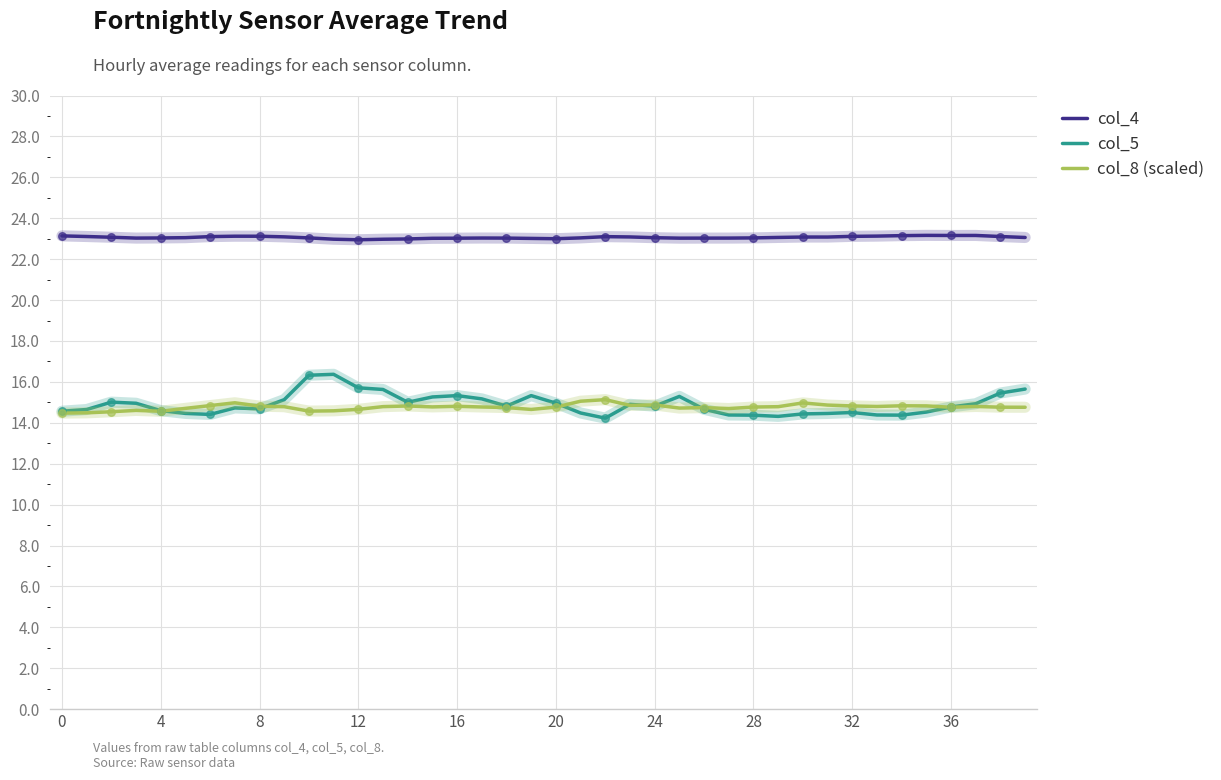

Which series has the largest total across all categories?

col_4